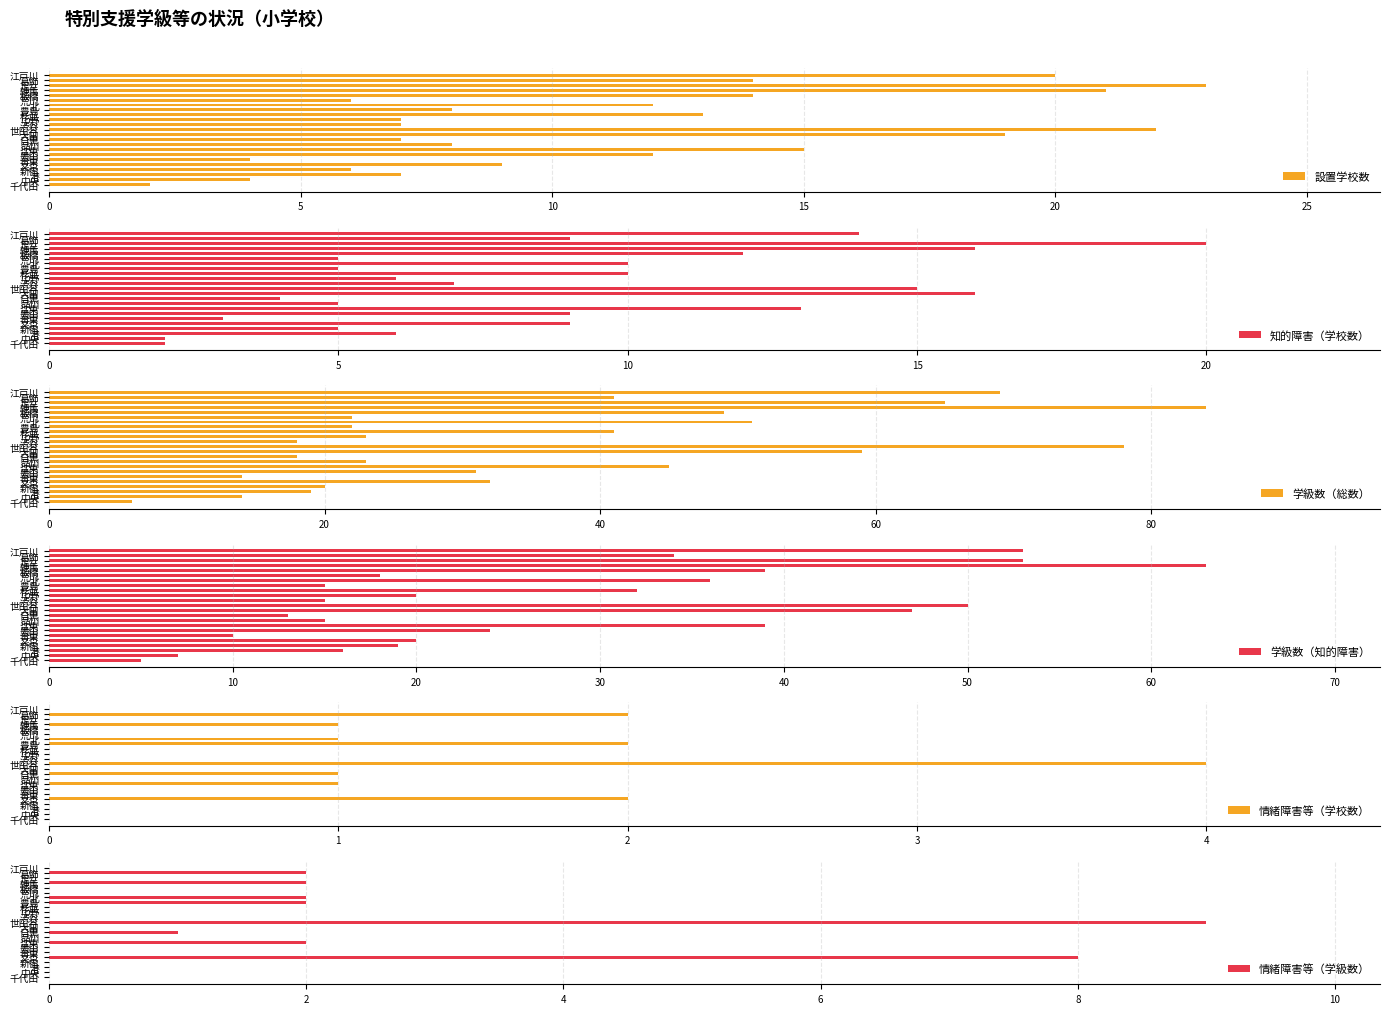

What is the maximum value for 情緒障害等（学校数）?

4